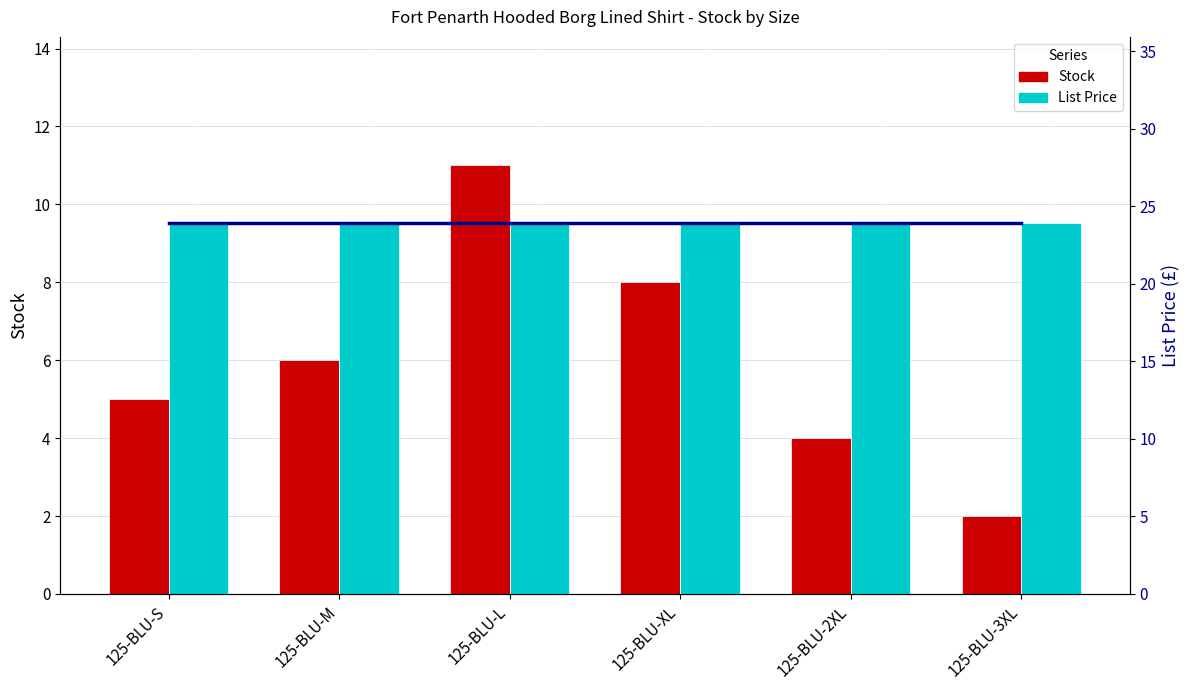

Are the bars horizontal?

No